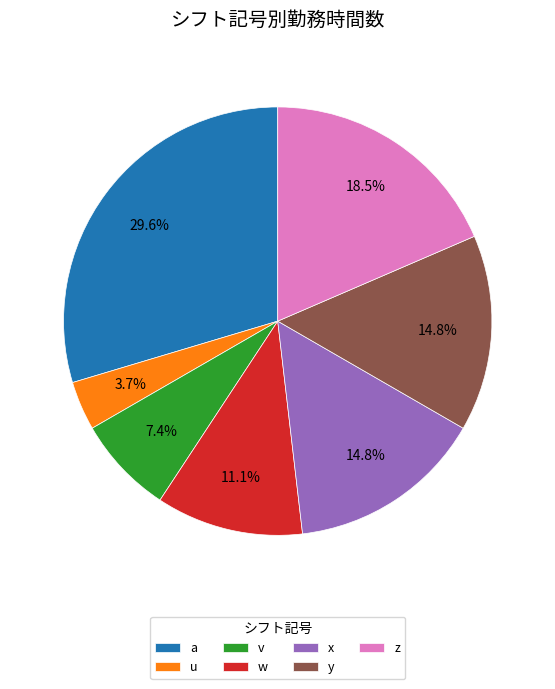

What is the smallest slice in the pie chart?

u